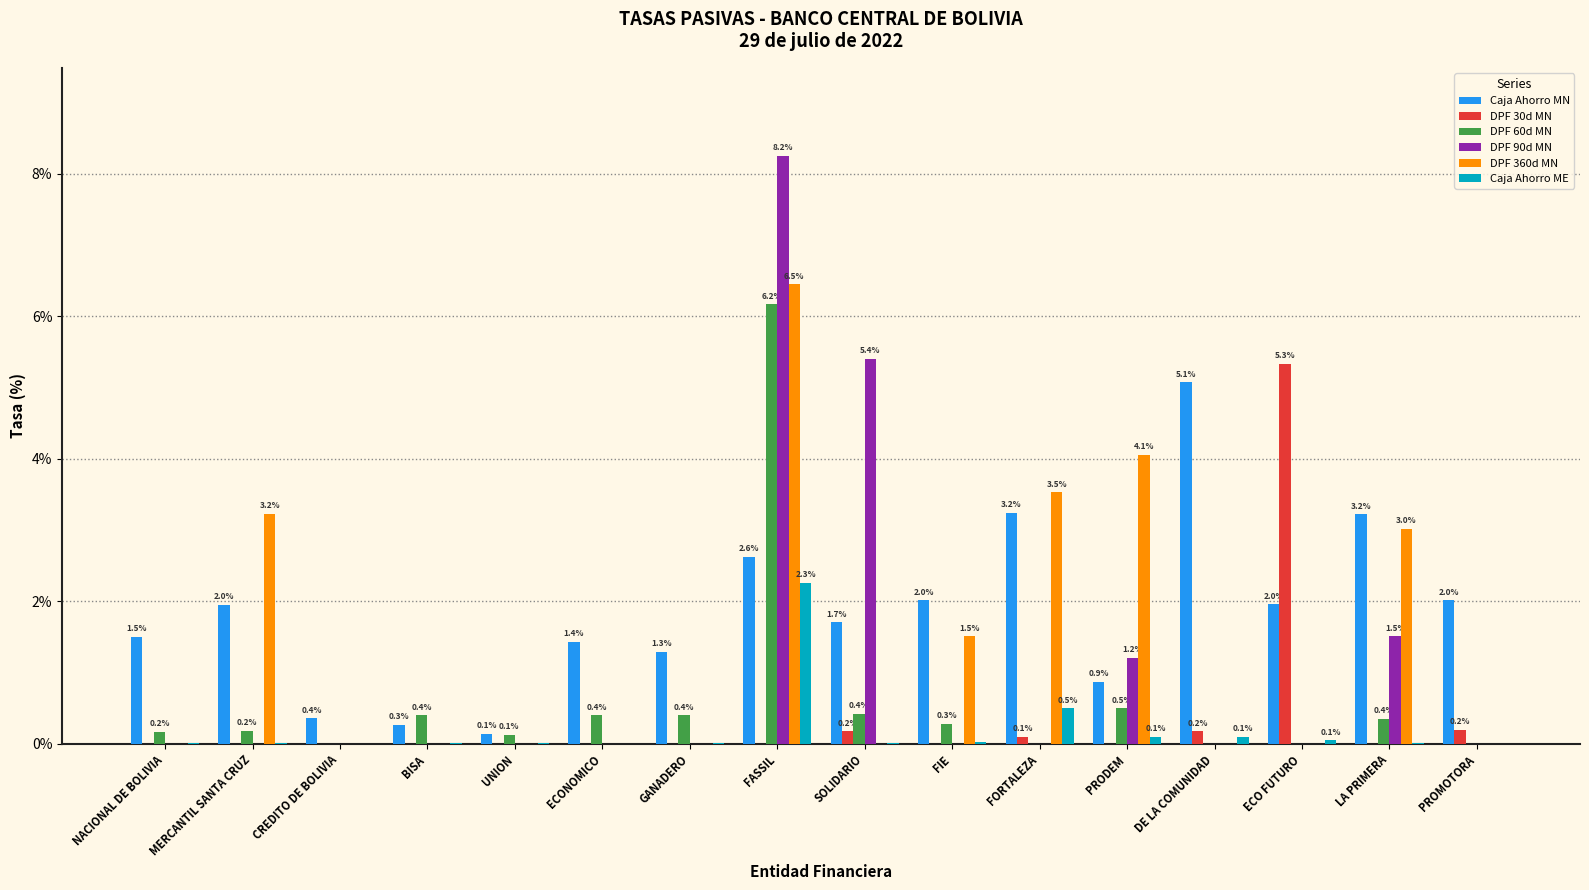

Between DE LA COMUNIDAD and PROMOTORA, which series saw the biggest shift?

Caja Ahorro MN